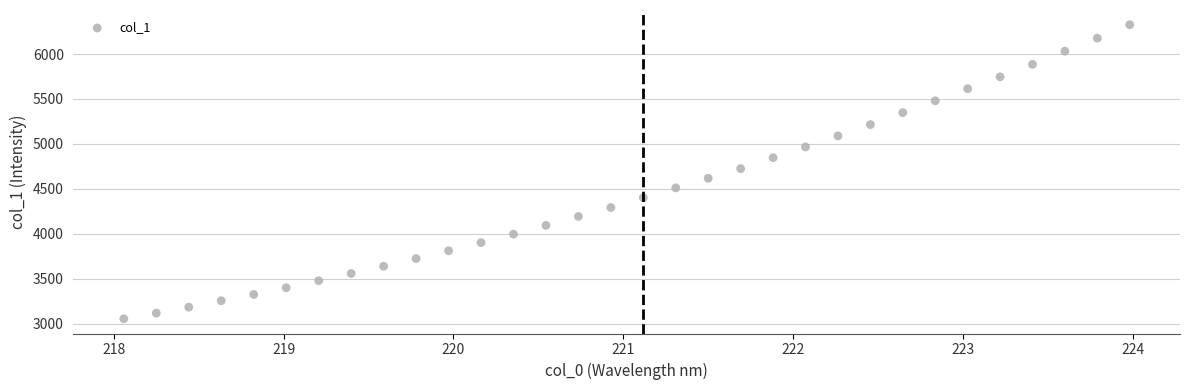

What is the range of X values (max minus min)?

5.9